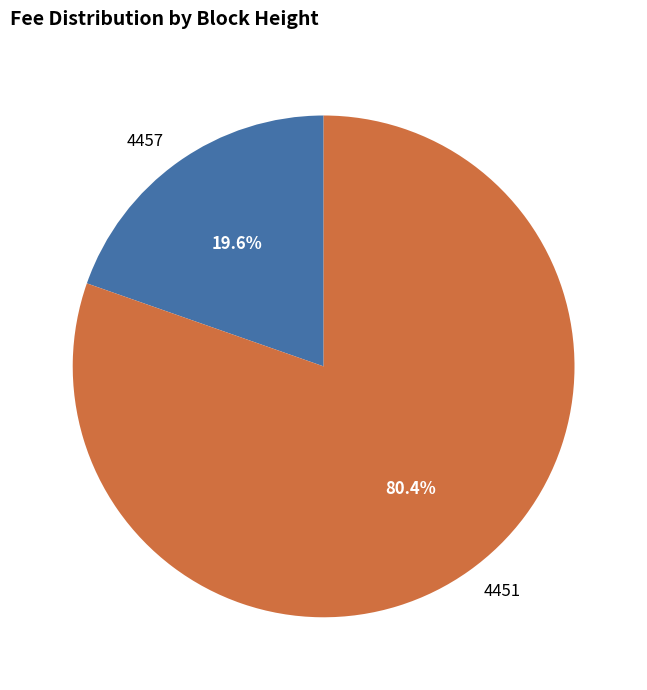

Does 4457 represent more than half of the total?

No